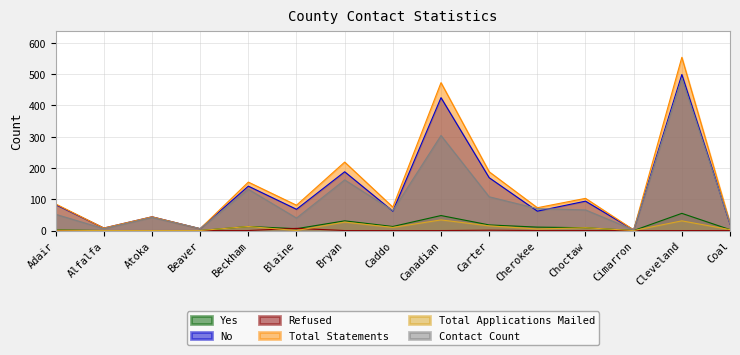

At which label does Contact Count reach its minimum?

Cimarron